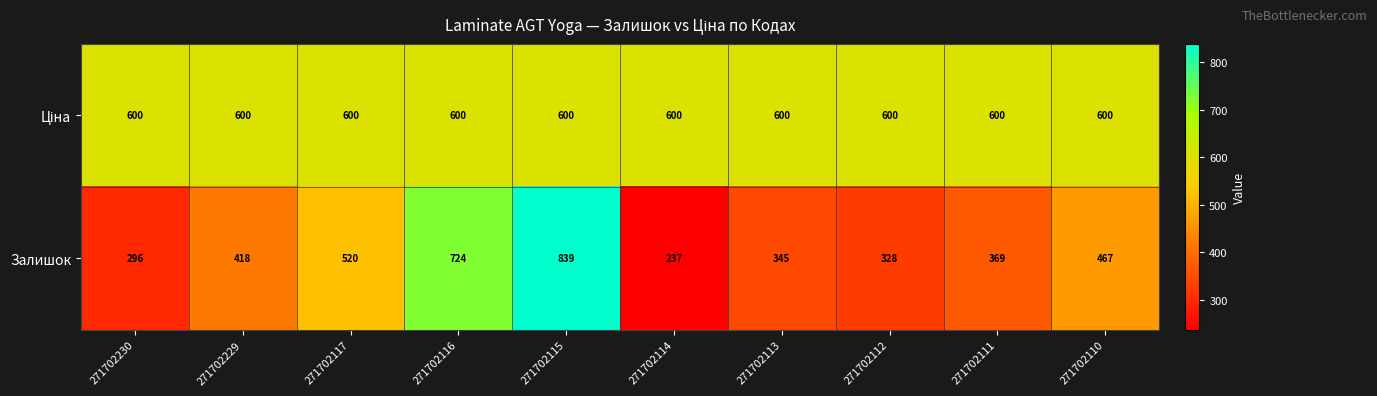

What is the difference between the Залишок values at 271702229 and 271702110?

49